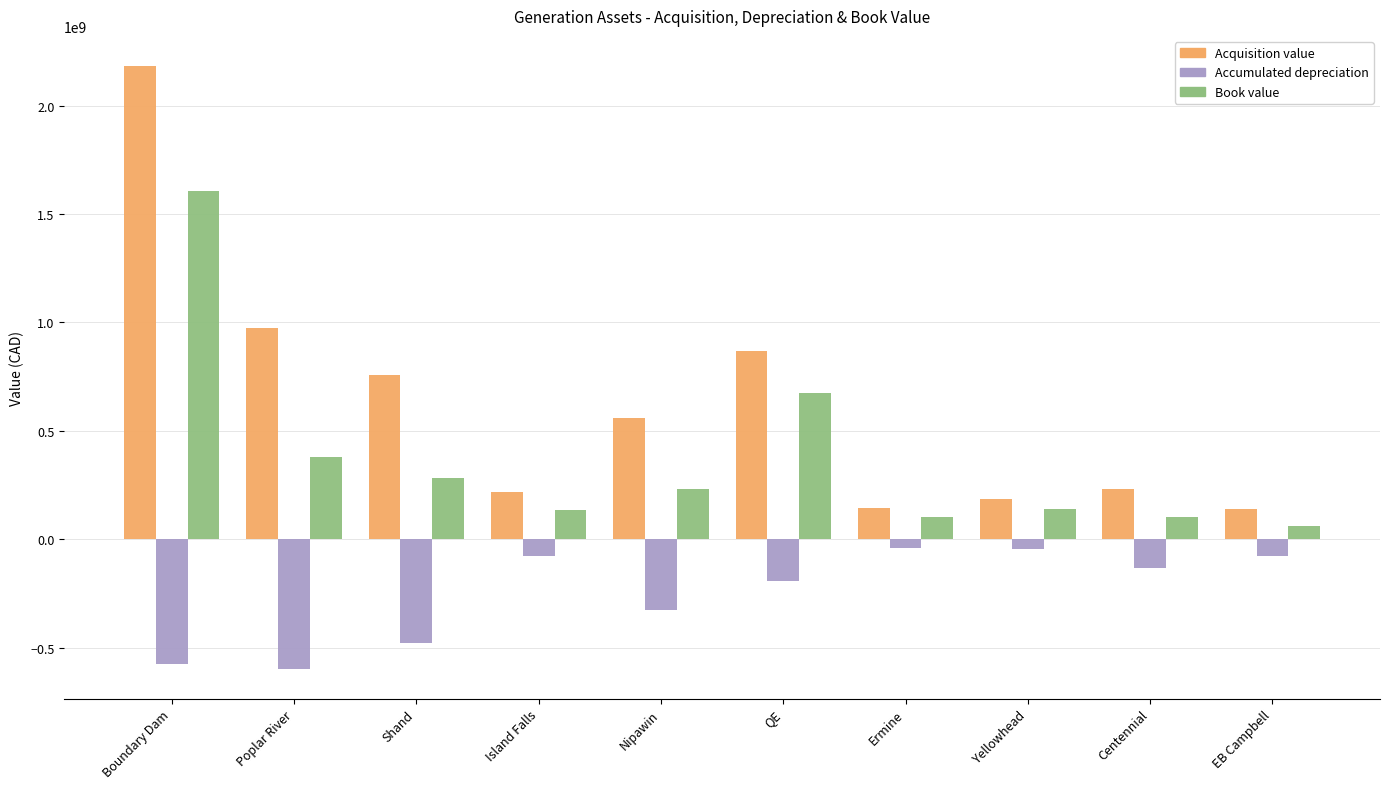

Where does the Accumulated depreciation series first go above -132950715?

Island Falls